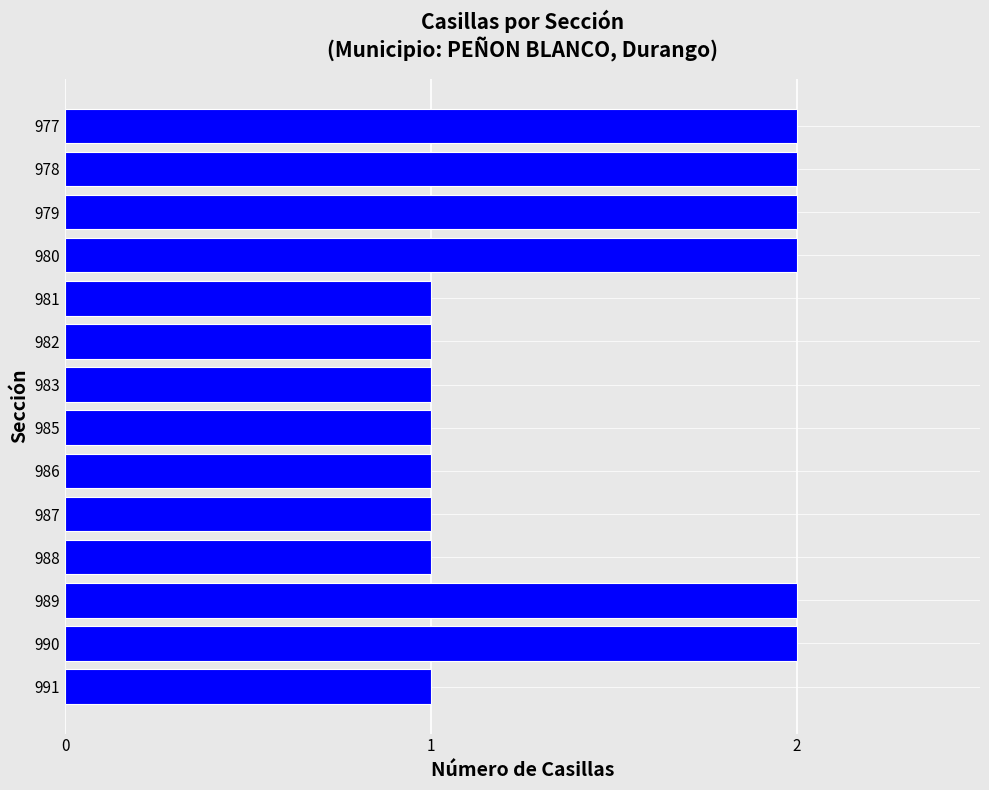

The value at 991 is 1. True or false?

True